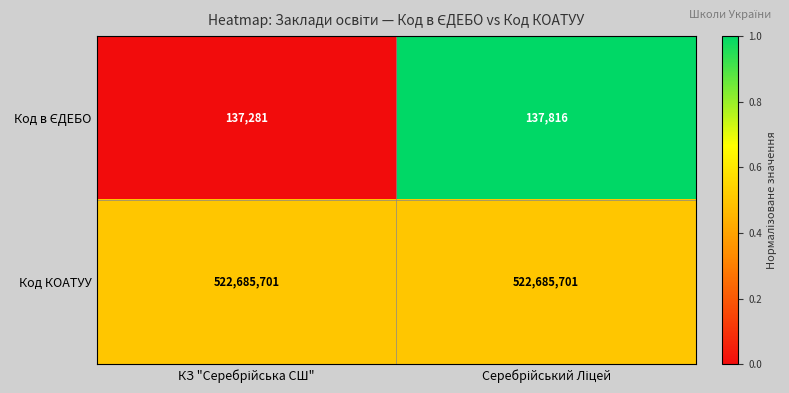

What is the maximum value shown in the chart?

522685701